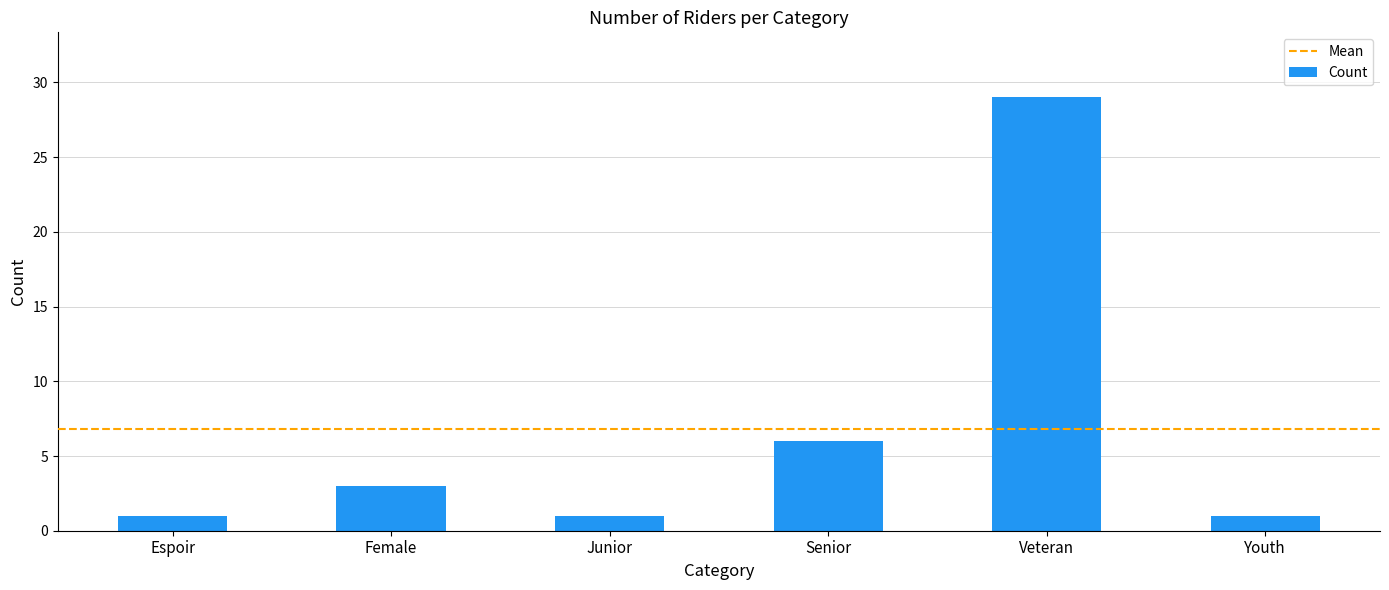

What is the label of the 6th bar from the left?

Youth